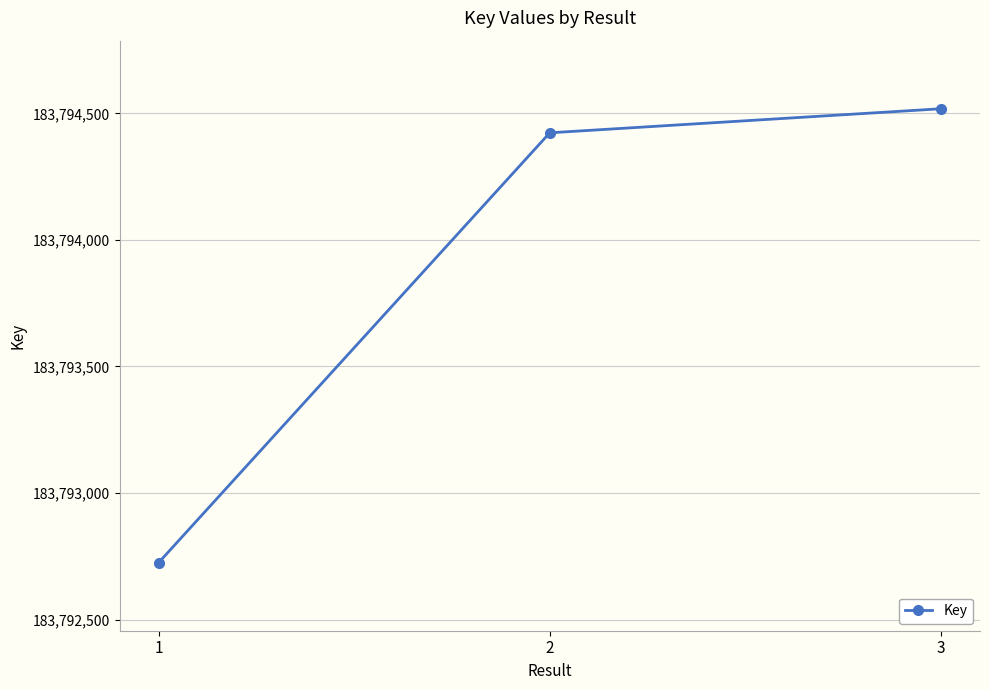

What is the sum of all values?

551381666